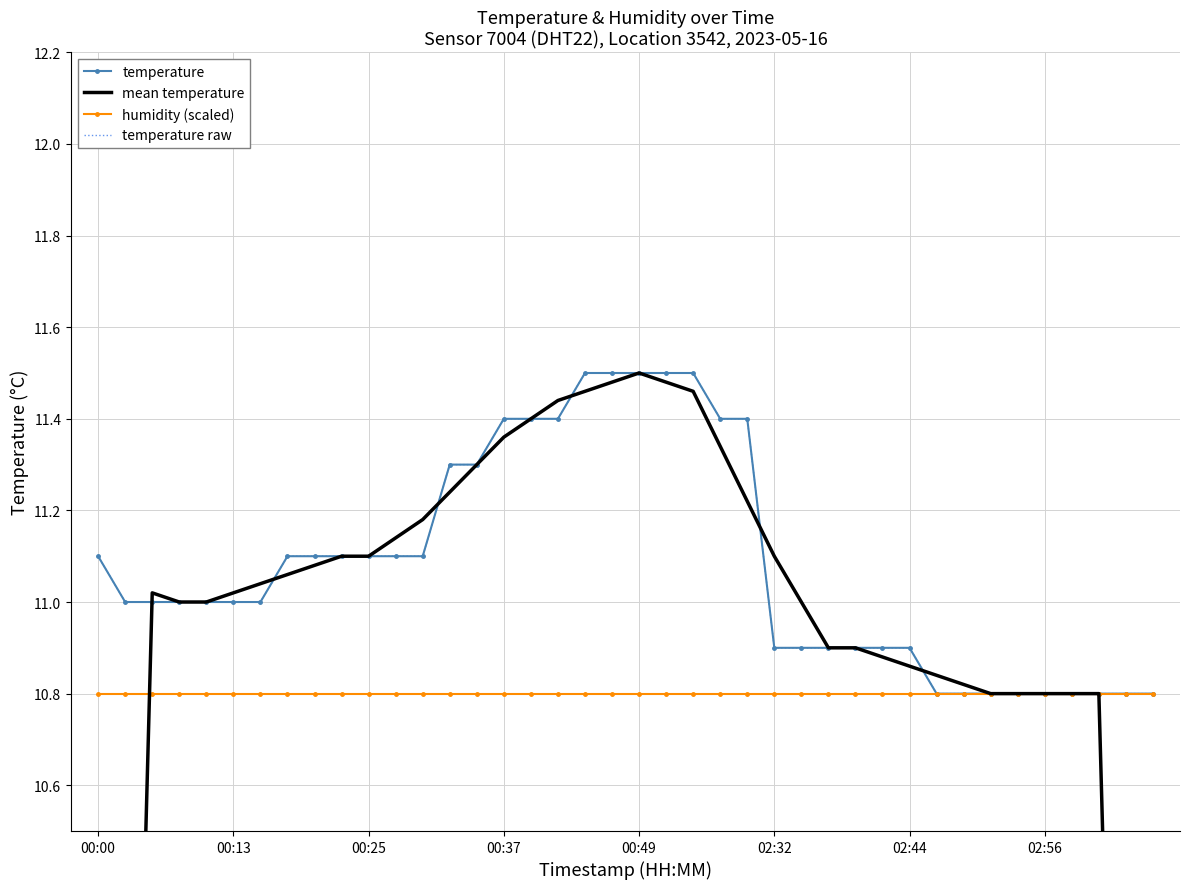

Which category has the lowest value across all series?

39